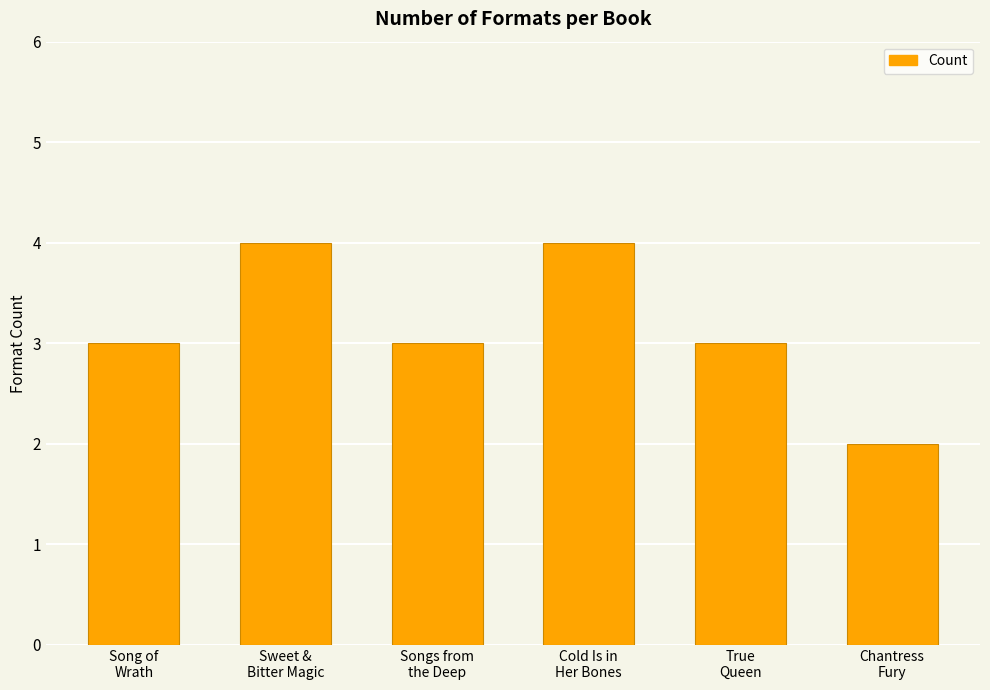

How many series are shown in this chart?

1